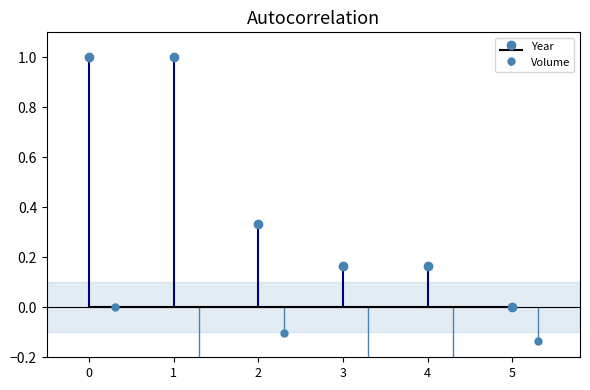

Which series has the largest total across all categories?

Year